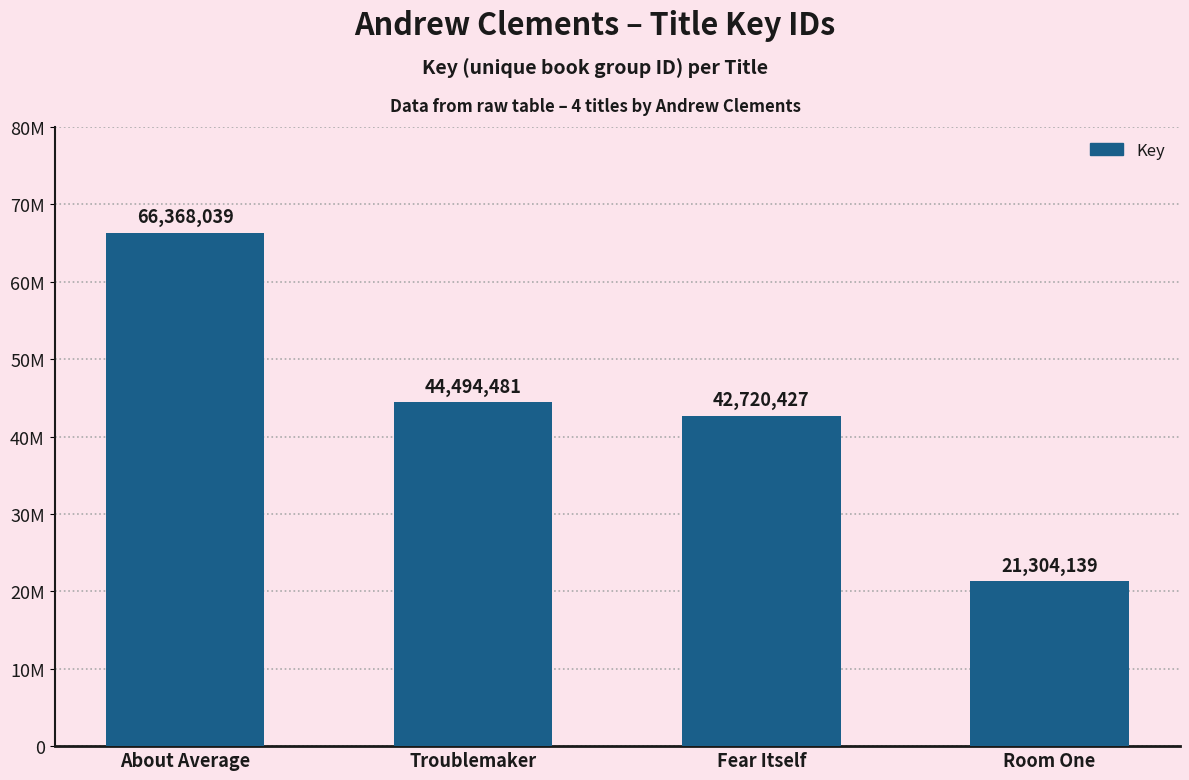

Between Fear Itself and About Average, which is larger?

About Average